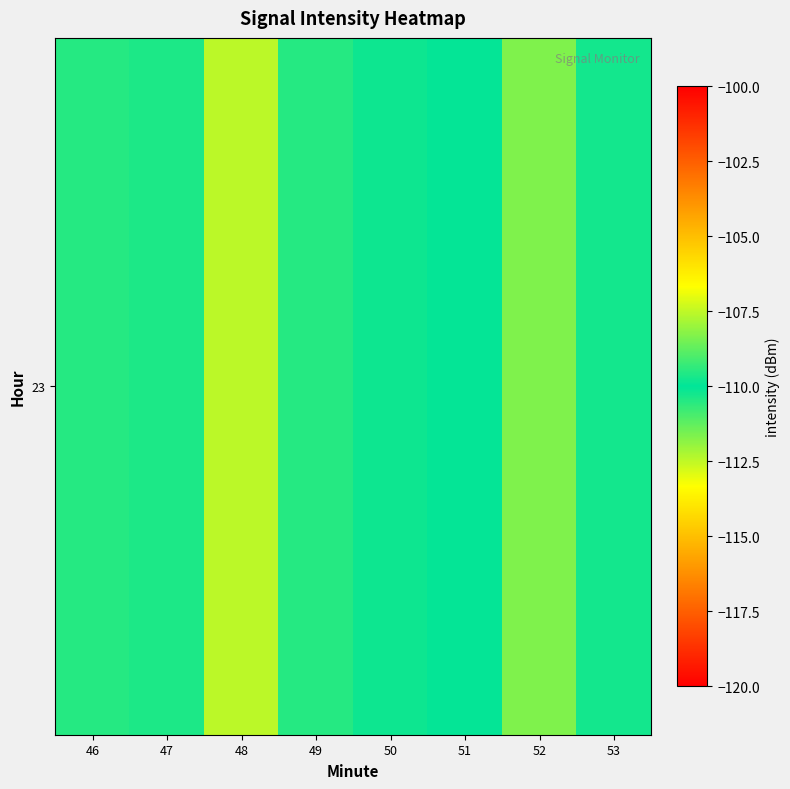

How many series are shown in this chart?

1